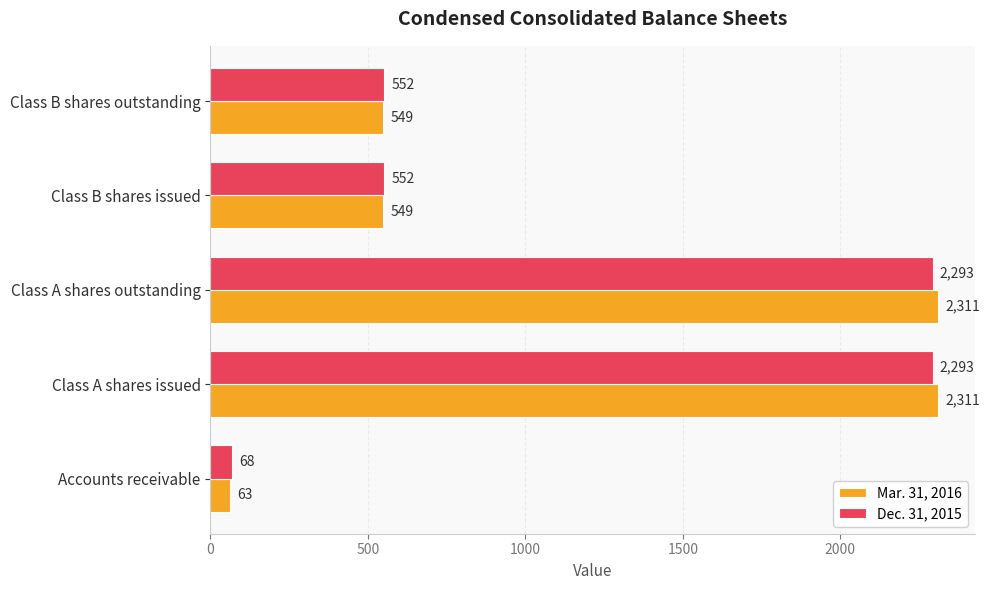

What is the total value across all series at Accounts receivable?

131